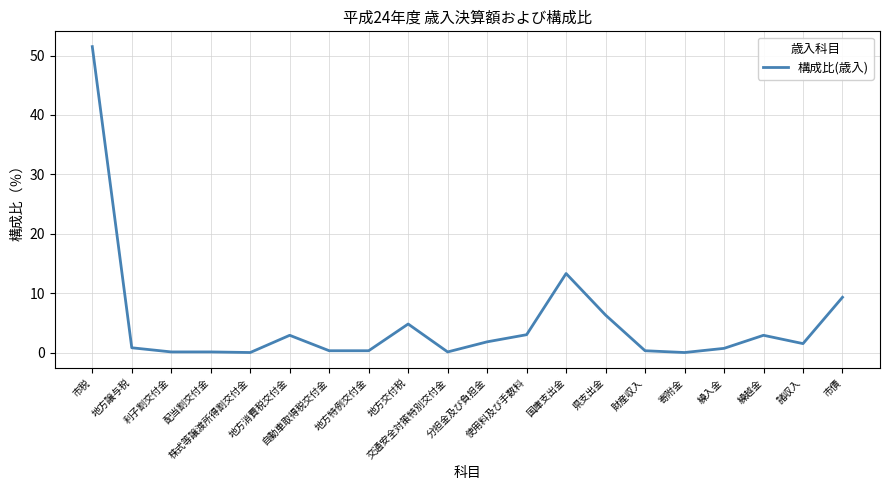

What is the greatest value displayed?

51.5